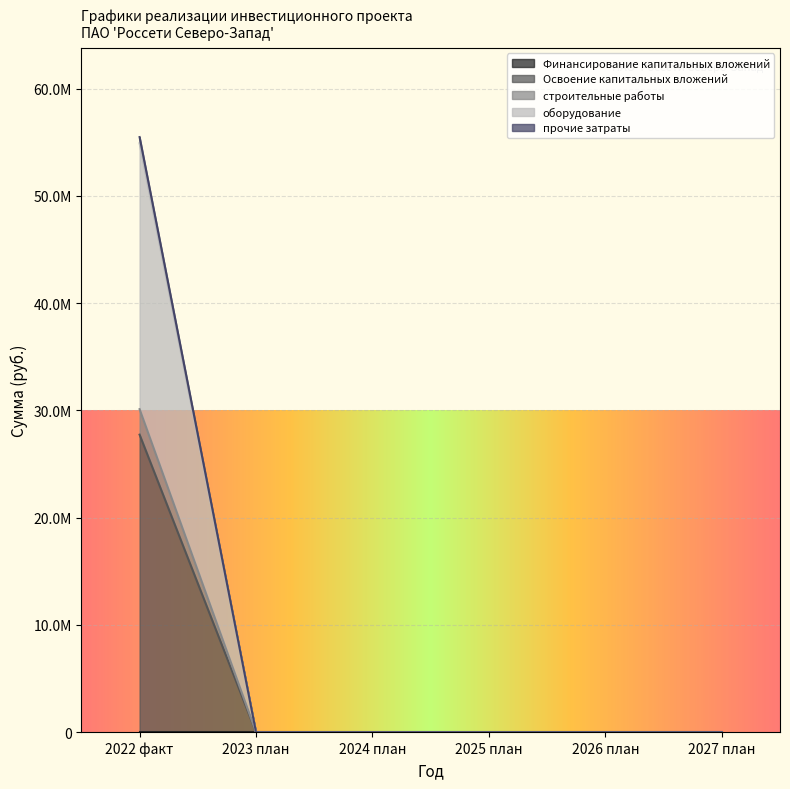

What is the sum of all оборудование values?

54905357.3